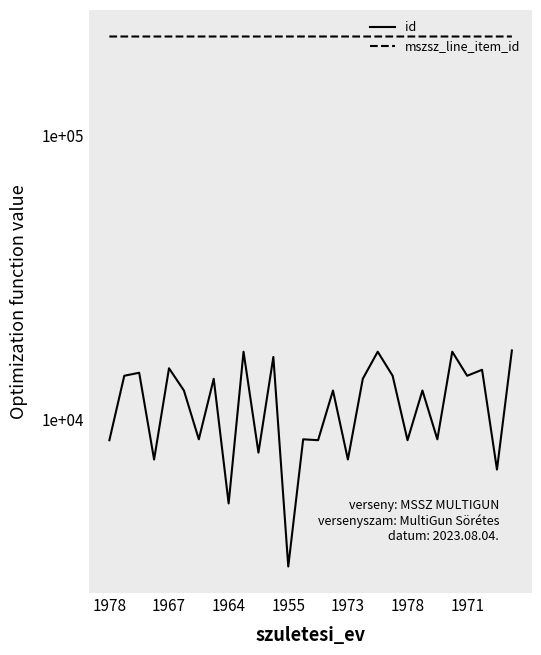

True or false: id and mszsz_line_item_id cross at least once.

False